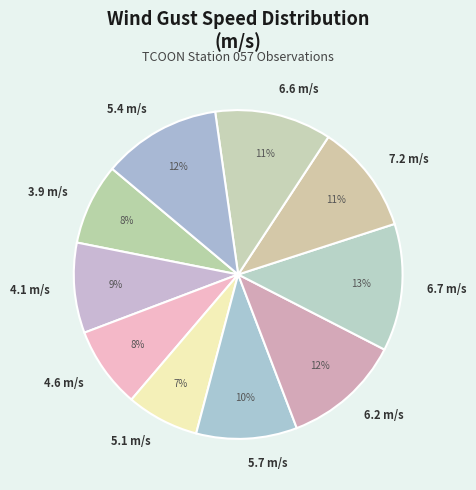

Count the number of slices in the pie.

10